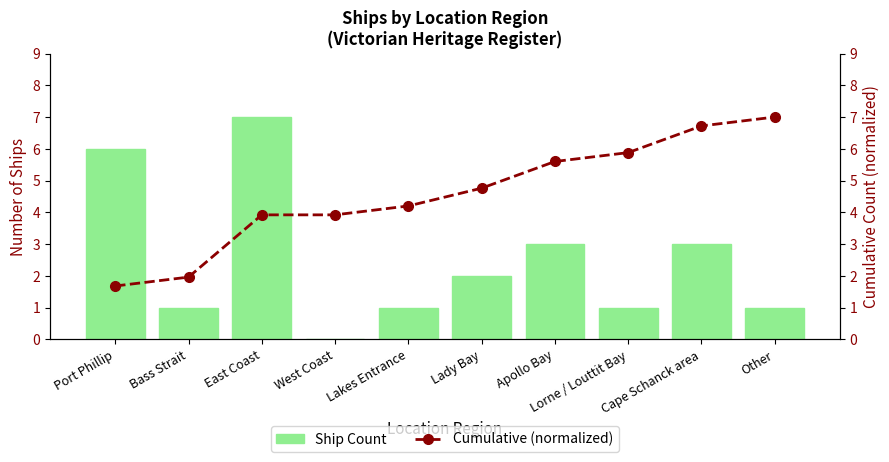

What value does the Ship Count series have at Lakes Entrance?

1